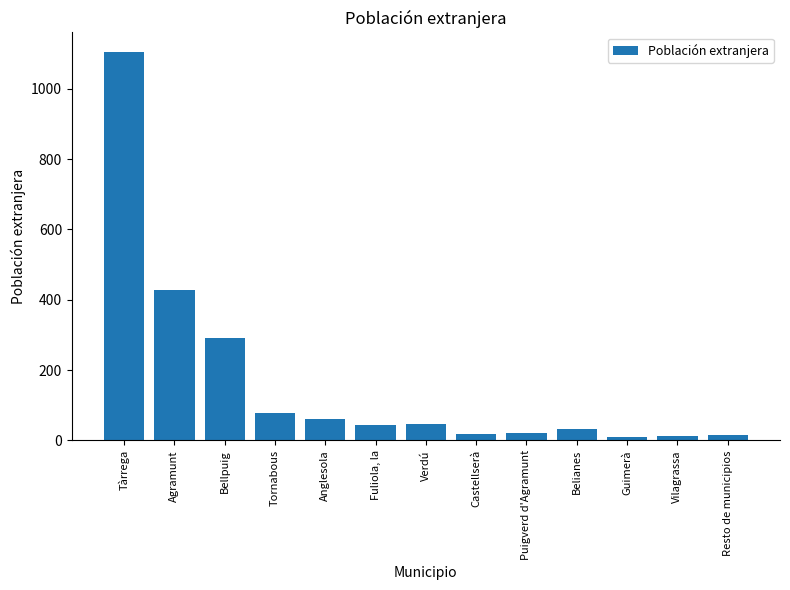

What is the label of the 5th bar from the right?

Puigverd d'Agramunt